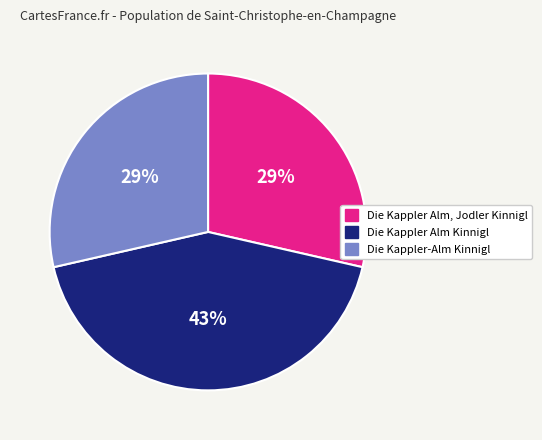

To the nearest percent, what portion does Die Kappler Alm, Jodler Kinnigl represent?

29%